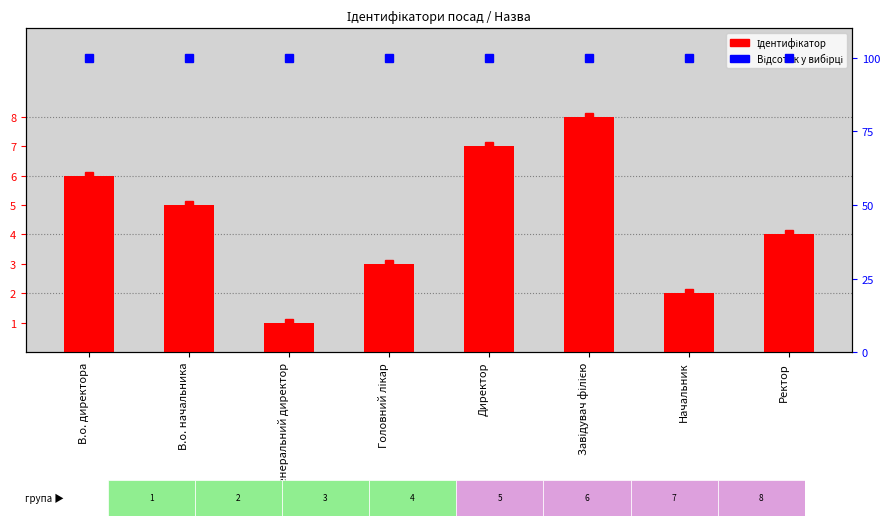

What is the sum of all values?

36